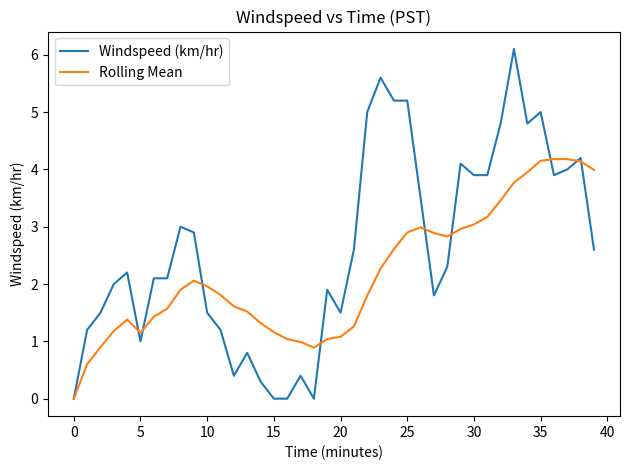

What is the greatest value displayed?

6.1